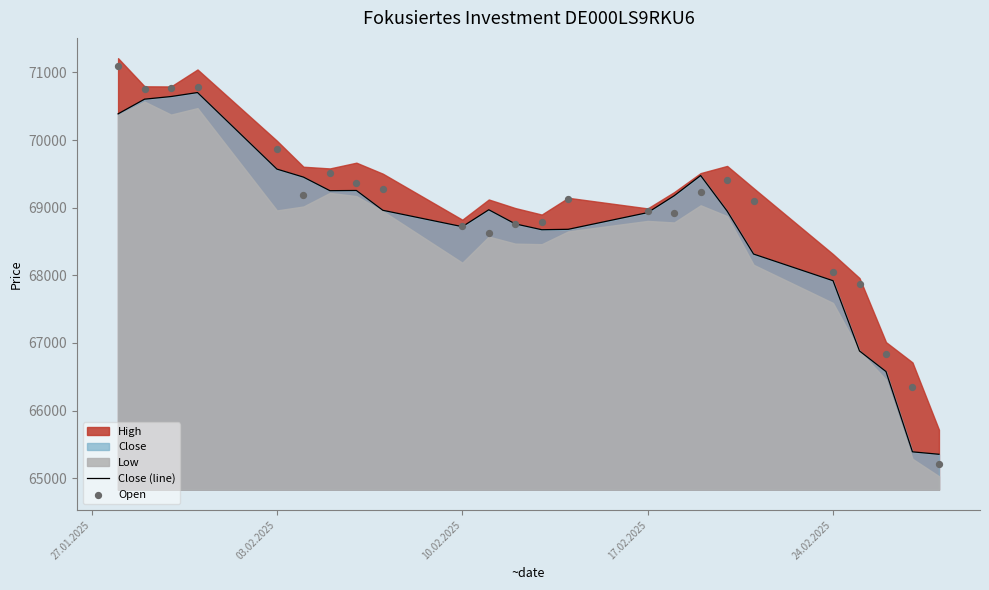

Which series has the widest spread of Y values?

Open